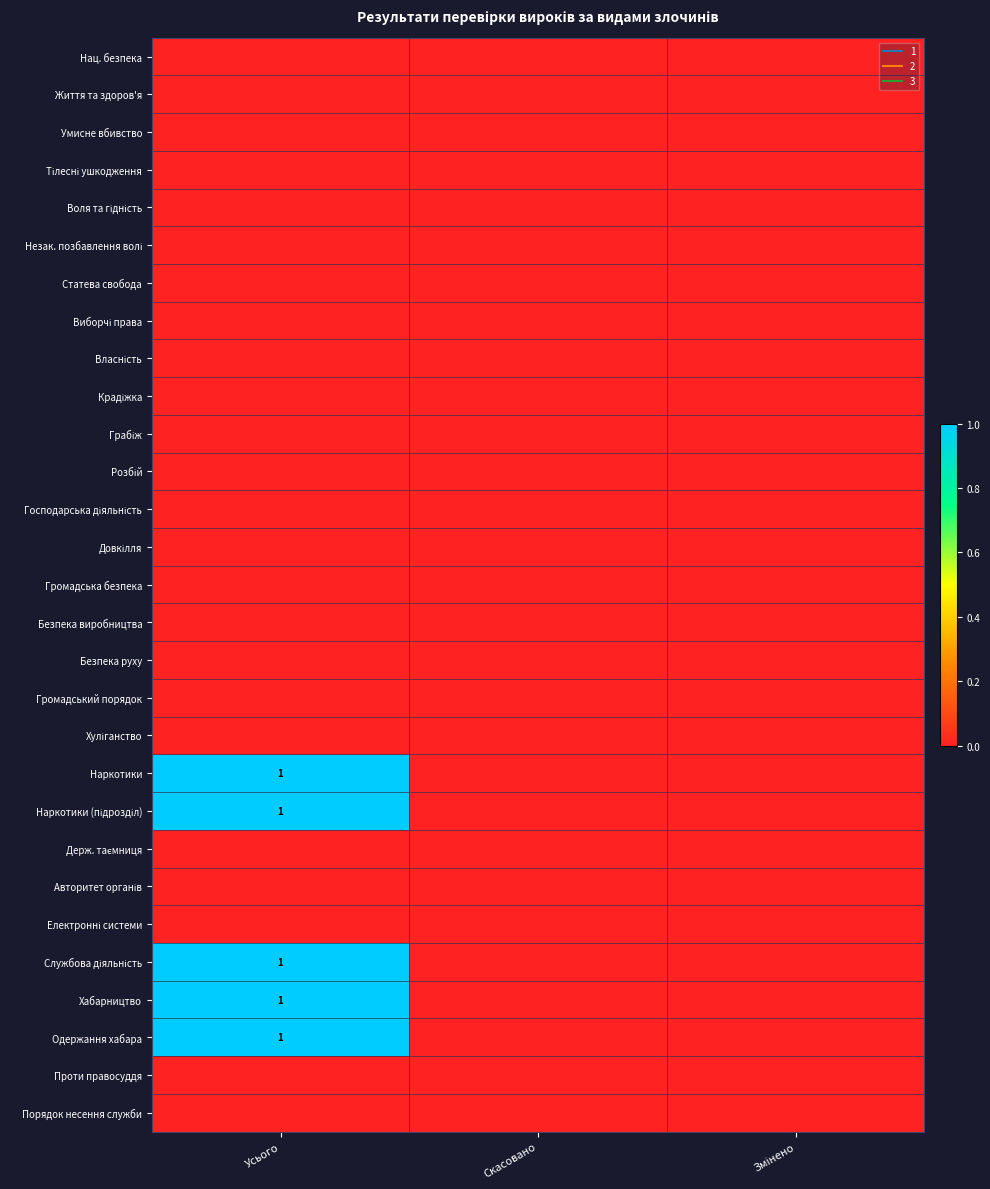

At Усього, list the series in order from largest to smallest.

Наркотики, Наркотики (підрозділ), Службова діяльність, Хабарництво, Одержання хабара, Нац. безпека, Життя та здоров'я, Умисне вбивство, Тілесні ушкодження, Воля та гідність, Незак. позбавлення волі, Статева свобода, Виборчі права, Власність, Крадіжка, Грабіж, Розбій, Господарська діяльність, Довкілля, Громадська безпека, Безпека виробництва, Безпека руху, Громадський порядок, Хуліганство, Держ. таємниця, Авторитет органів, Електронні системи, Проти правосуддя, Порядок несення служби